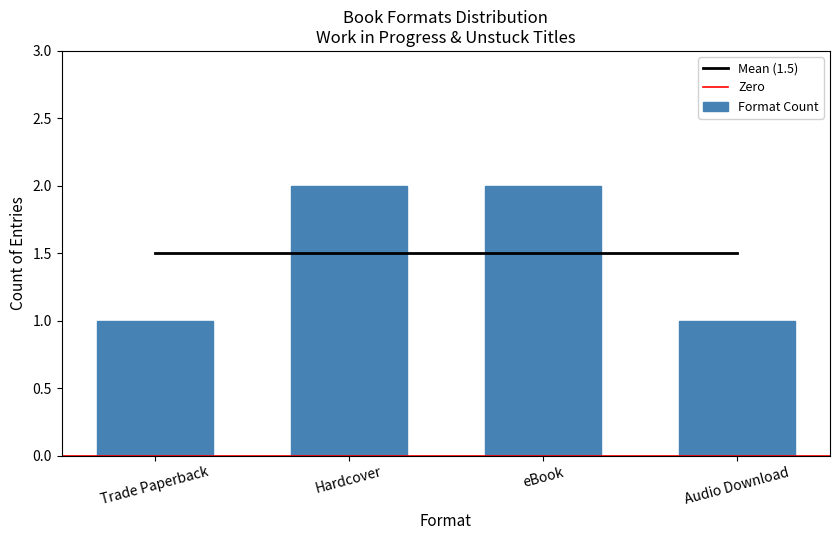

What is the sum of all Format Count values?

6